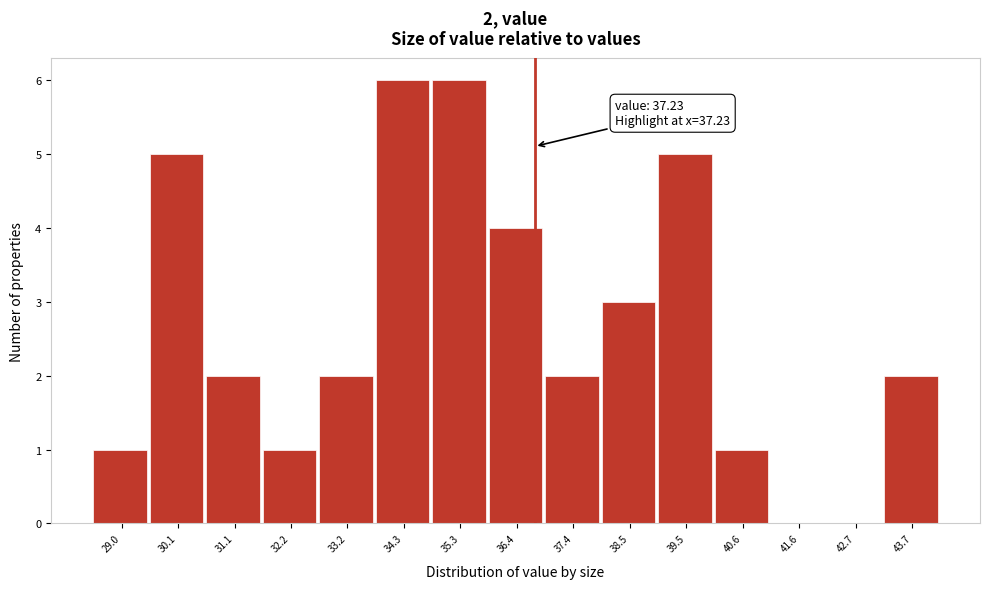

Reading left to right, what are all the values shown in this chart?

29.0=1	30.1=5	31.1=2	32.2=1	33.2=2	34.3=6	35.3=6	36.4=4	37.4=2	38.5=3	39.5=5	40.6=1	41.6=0	42.7=0	43.7=2